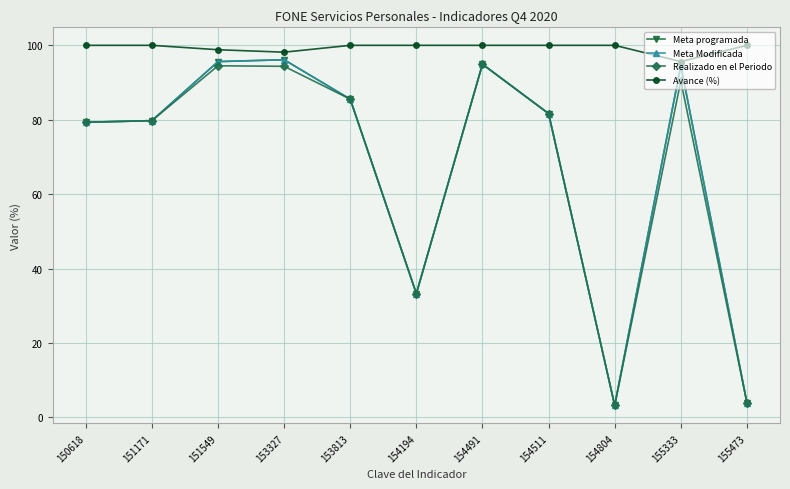

Does the chart have visible grid lines?

Yes